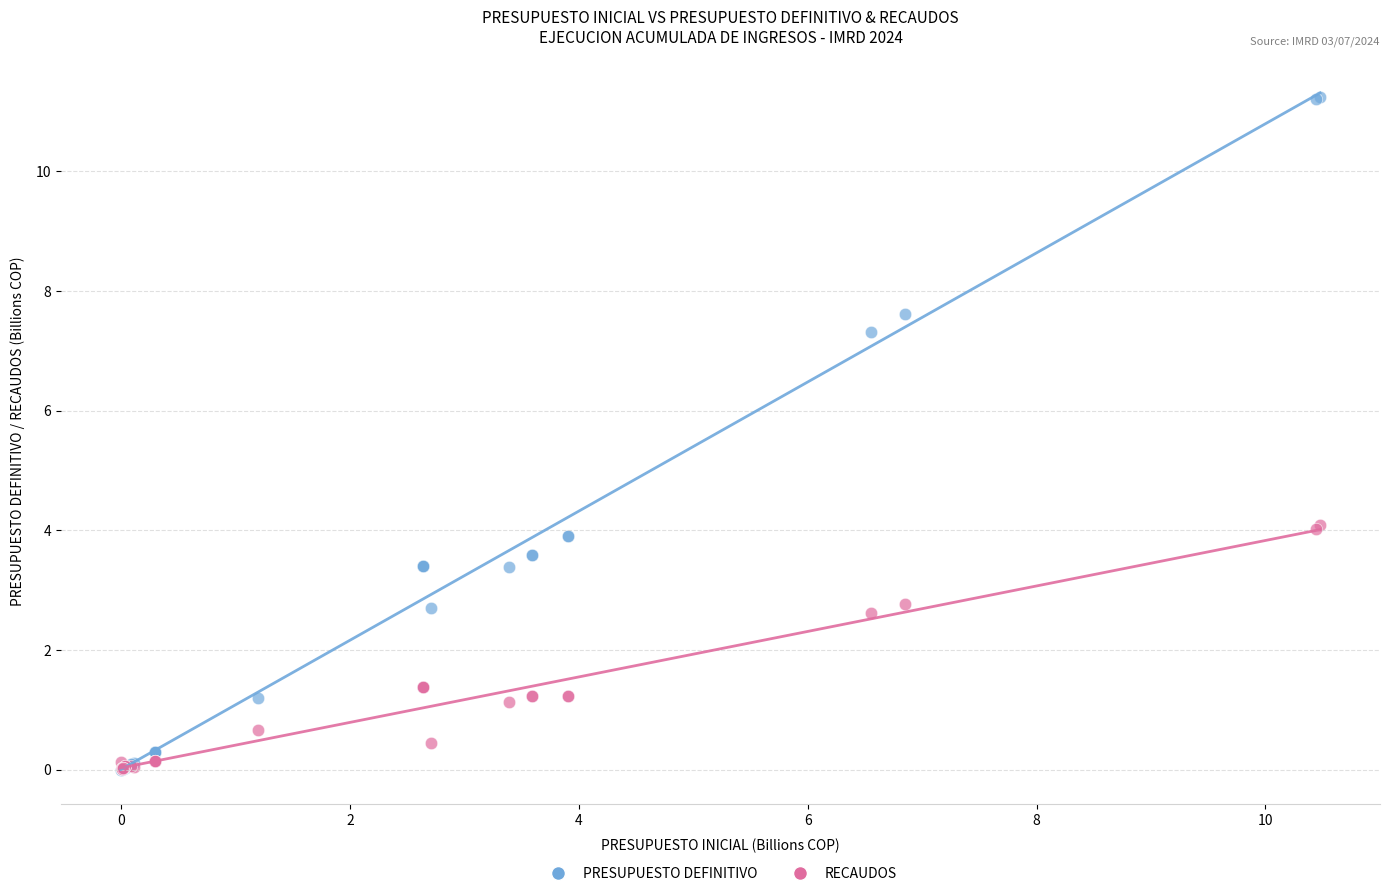

What are all the series names shown in the legend?

PRESUPUESTO DEFINITIVO, RECAUDOS